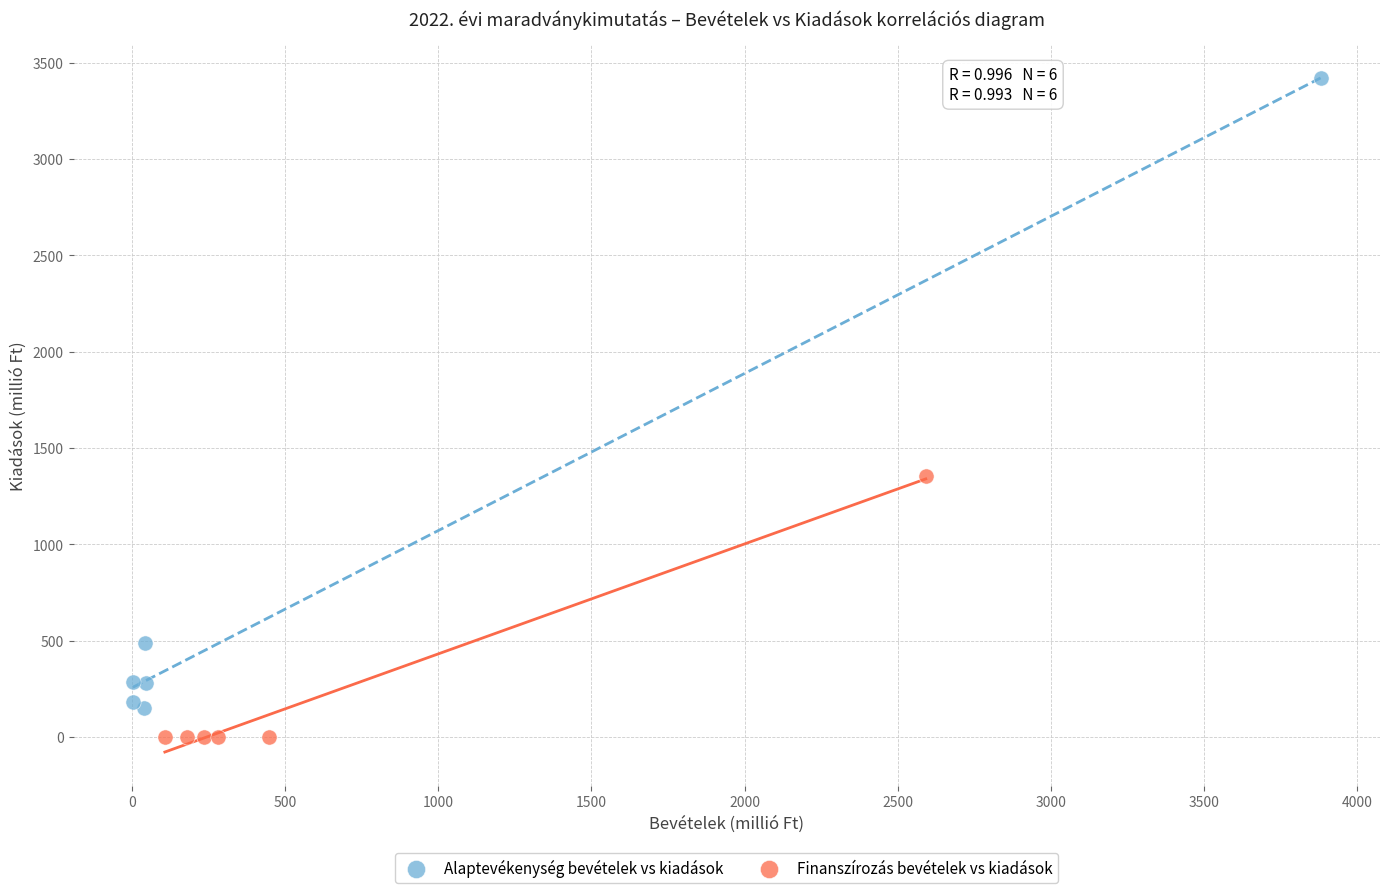

Which series reaches the maximum Y coordinate?

Alaptevékenység bevételek vs kiadások